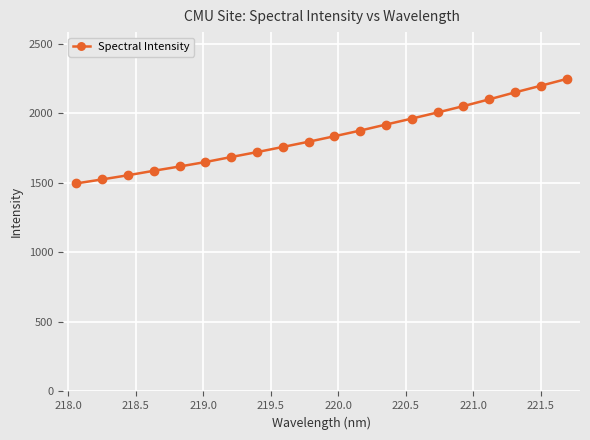

What is the minimum value shown in the chart?

1495.5